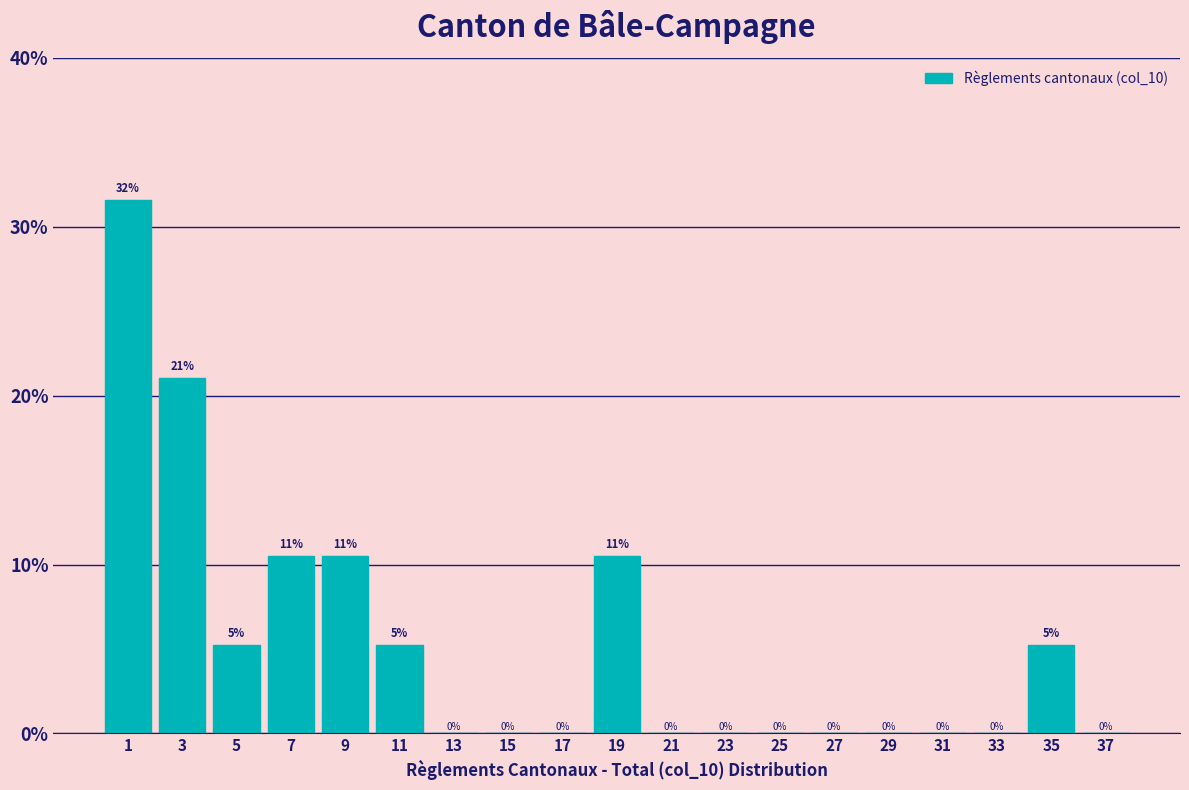

Over which range of the x-axis is the bar tallest?

0 to 2